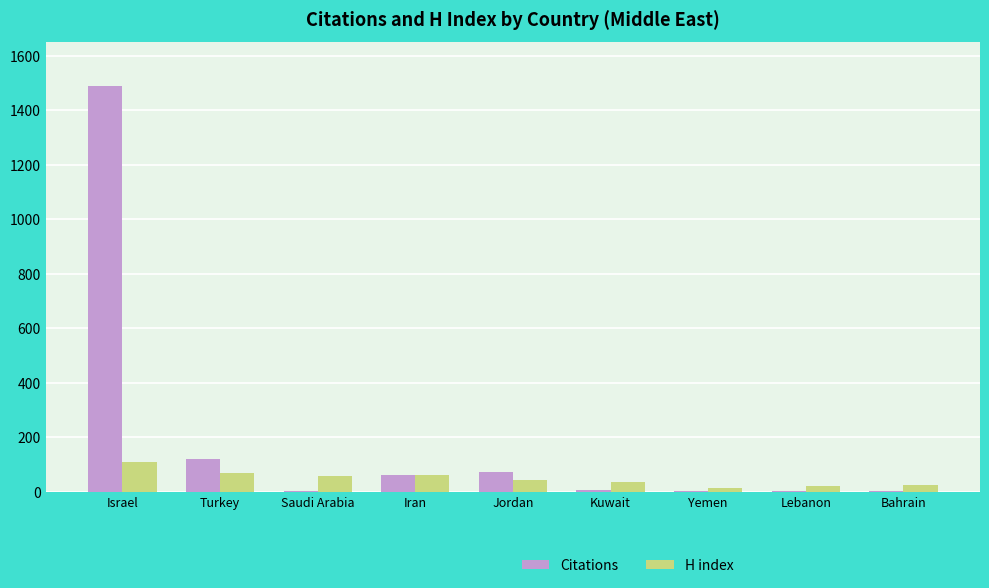

Which series changed the most between Israel and Turkey?

Citations